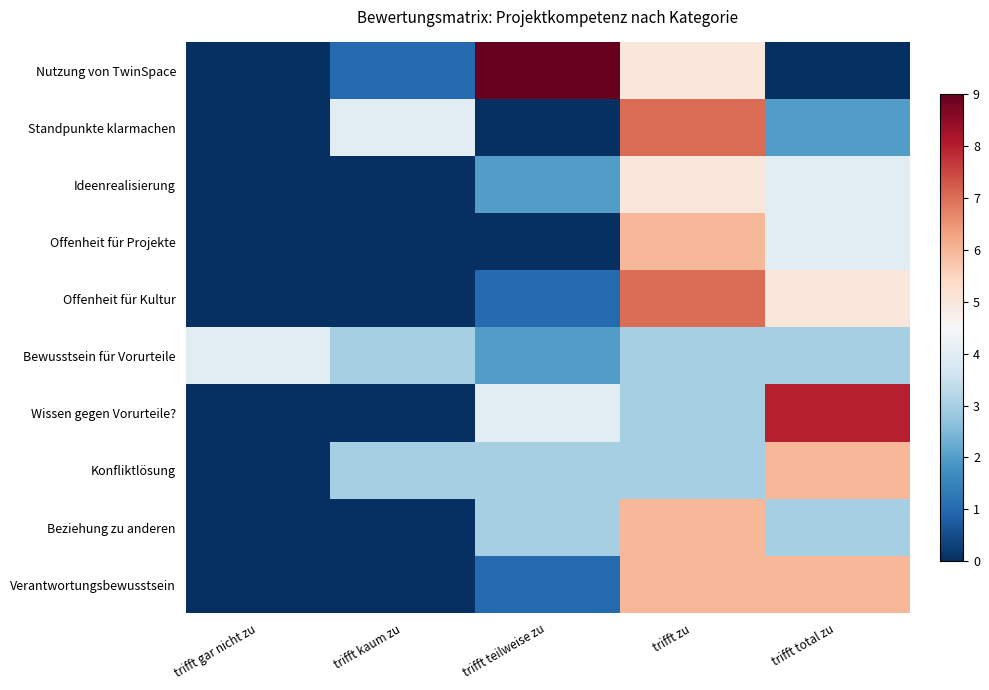

At how many categories does at least one series exceed 2?

5